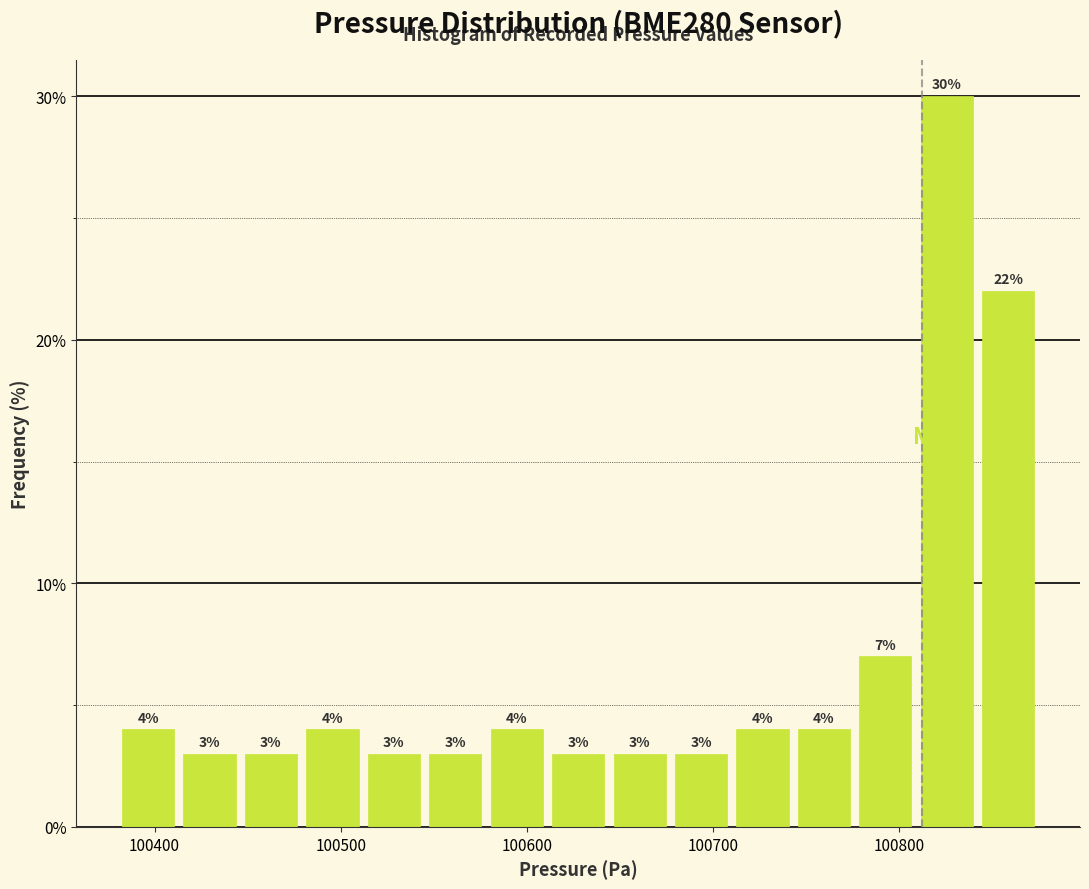

Read against the x-axis, roughly where is the centre of the tallest bar?

100830